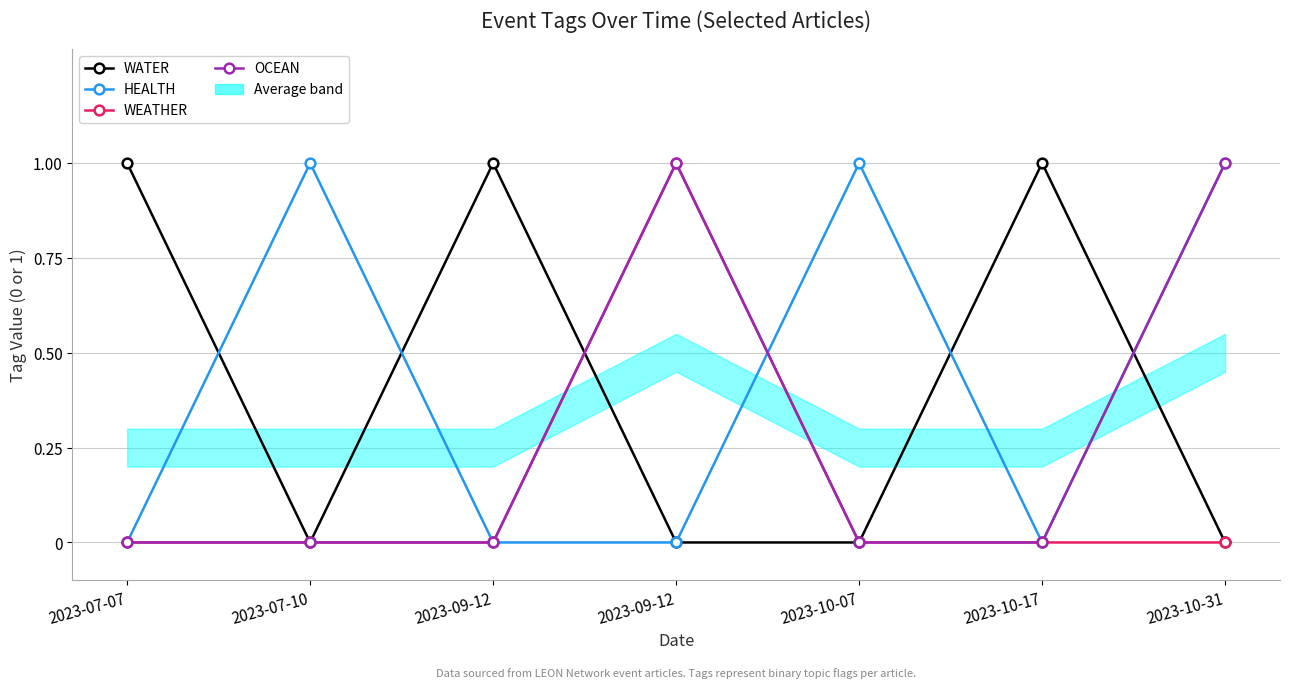

Where do HEALTH and OCEAN first cross each other?

2023-09-12 and 2023-10-07